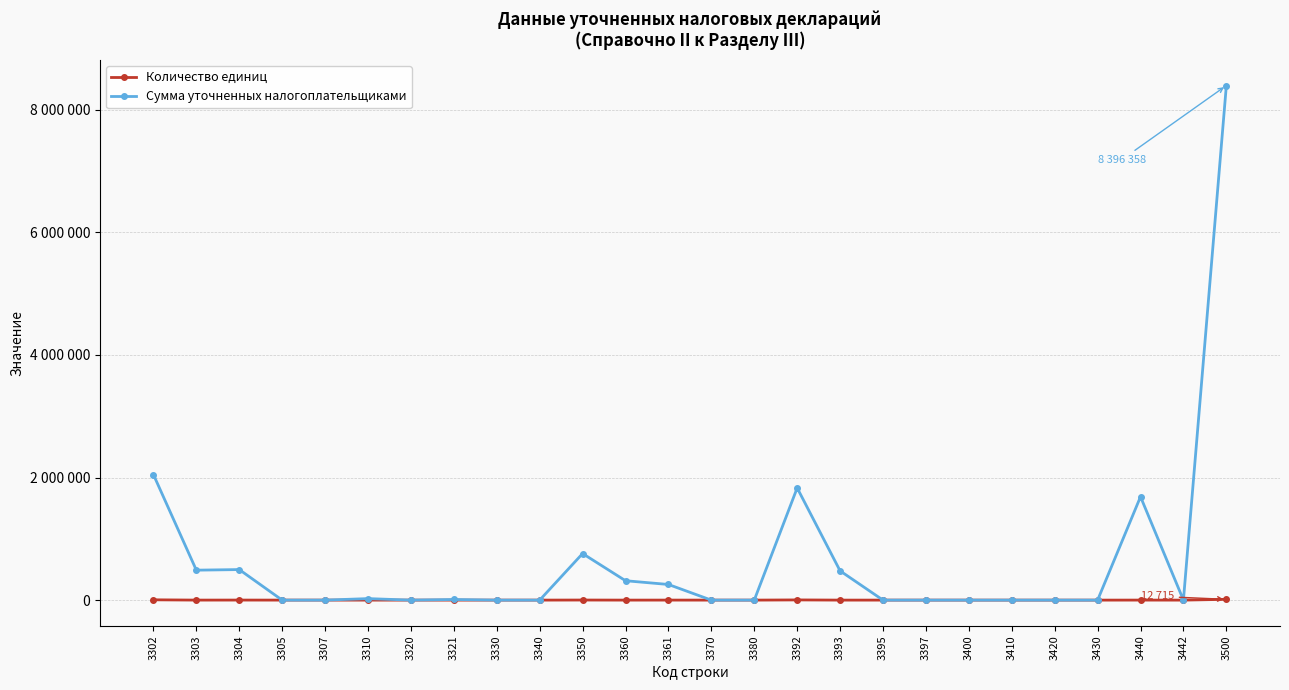

At which category does Количество единиц reach its first local peak?

3304